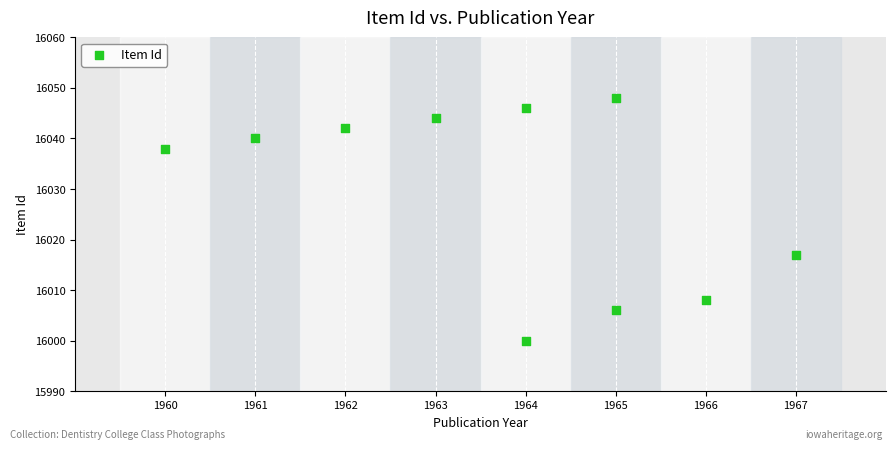

What Y value in the scatter plot is closest to 16024?

16017